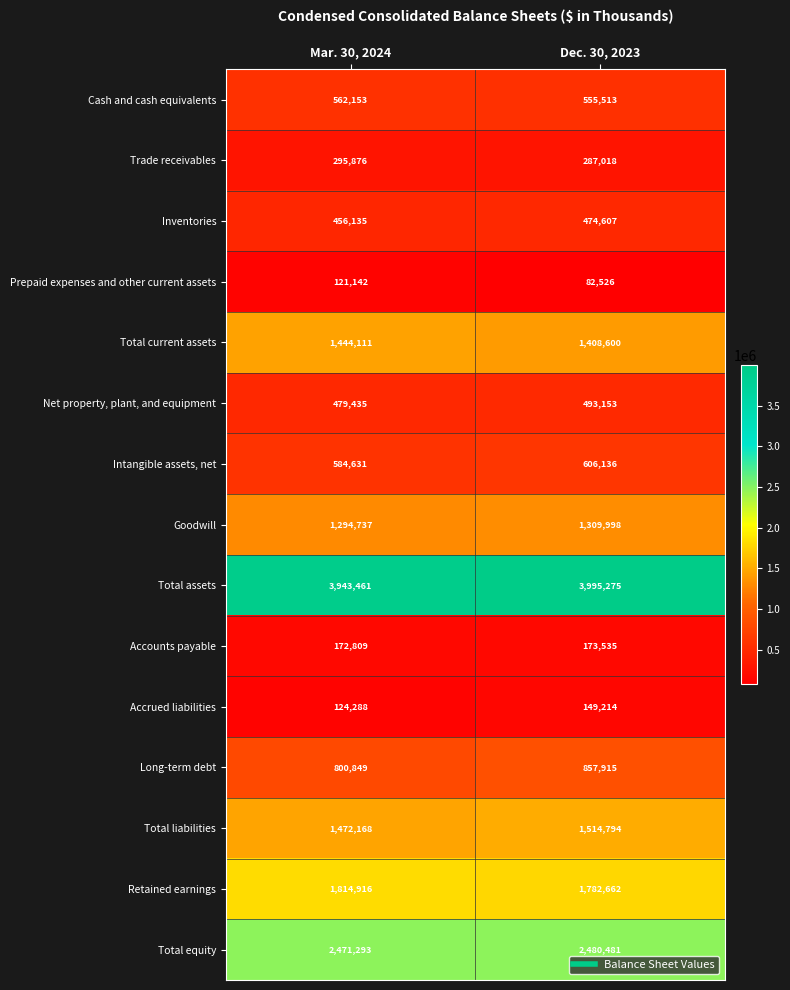

At which label is Accounts payable closest to 173172?

Mar. 30, 2024